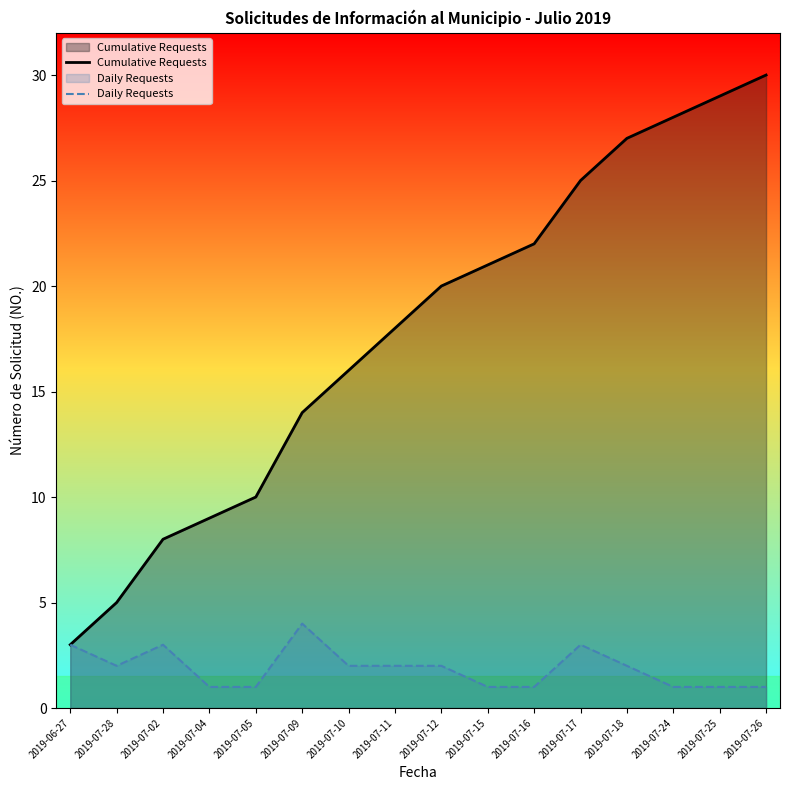

What is the spread (max minus min) of values at 2019-07-24?

27